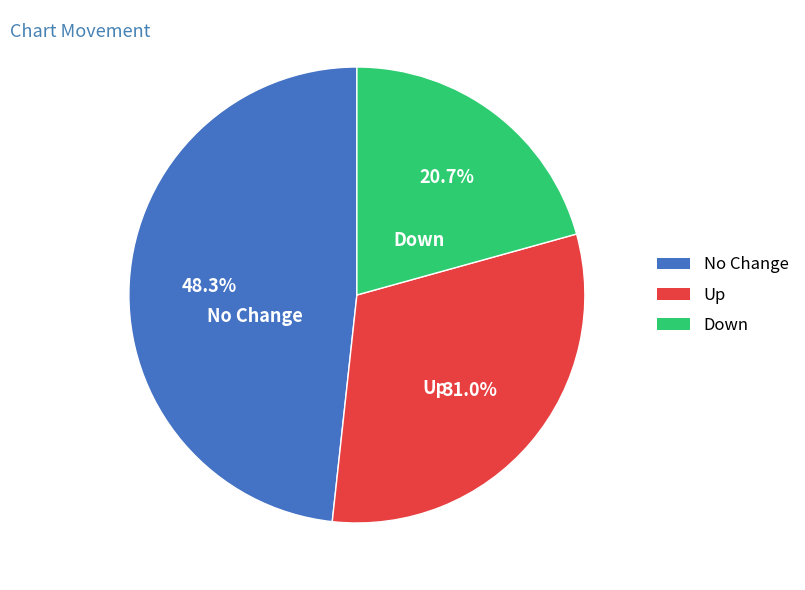

Is there any slice that represents more than half of the pie?

No